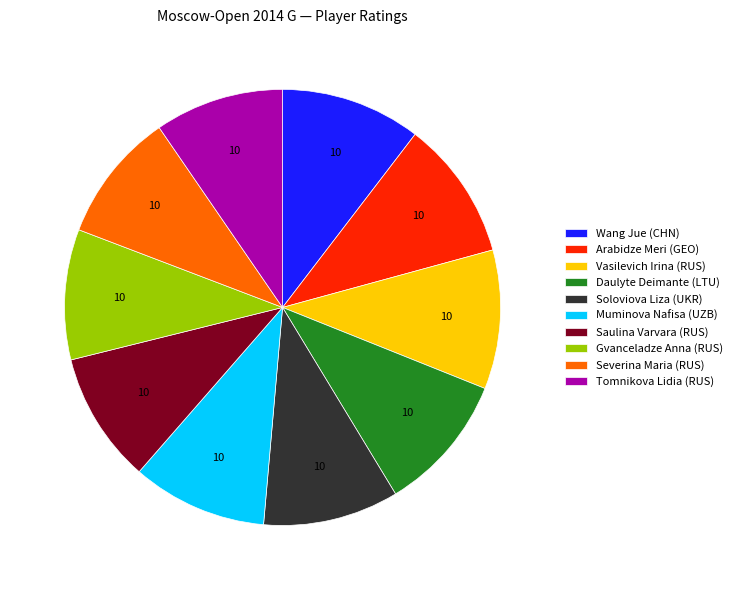

Which has a higher value, Severina Maria (RUS) or Daulyte Deimante (LTU)?

Daulyte Deimante (LTU)